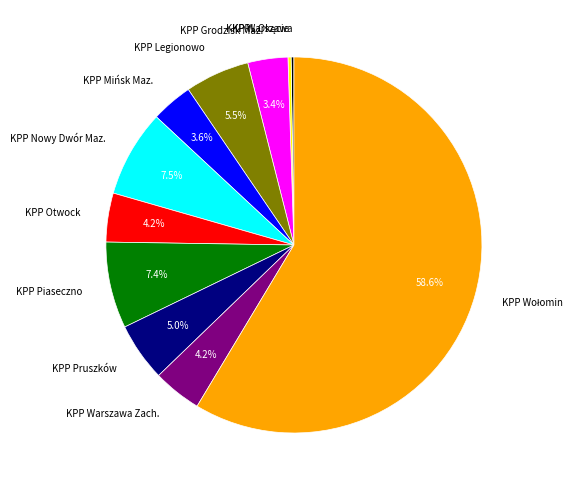

Approximately how many times larger is the value at KPP Otwock compared to KPP Warszawa Zach.?

1.0